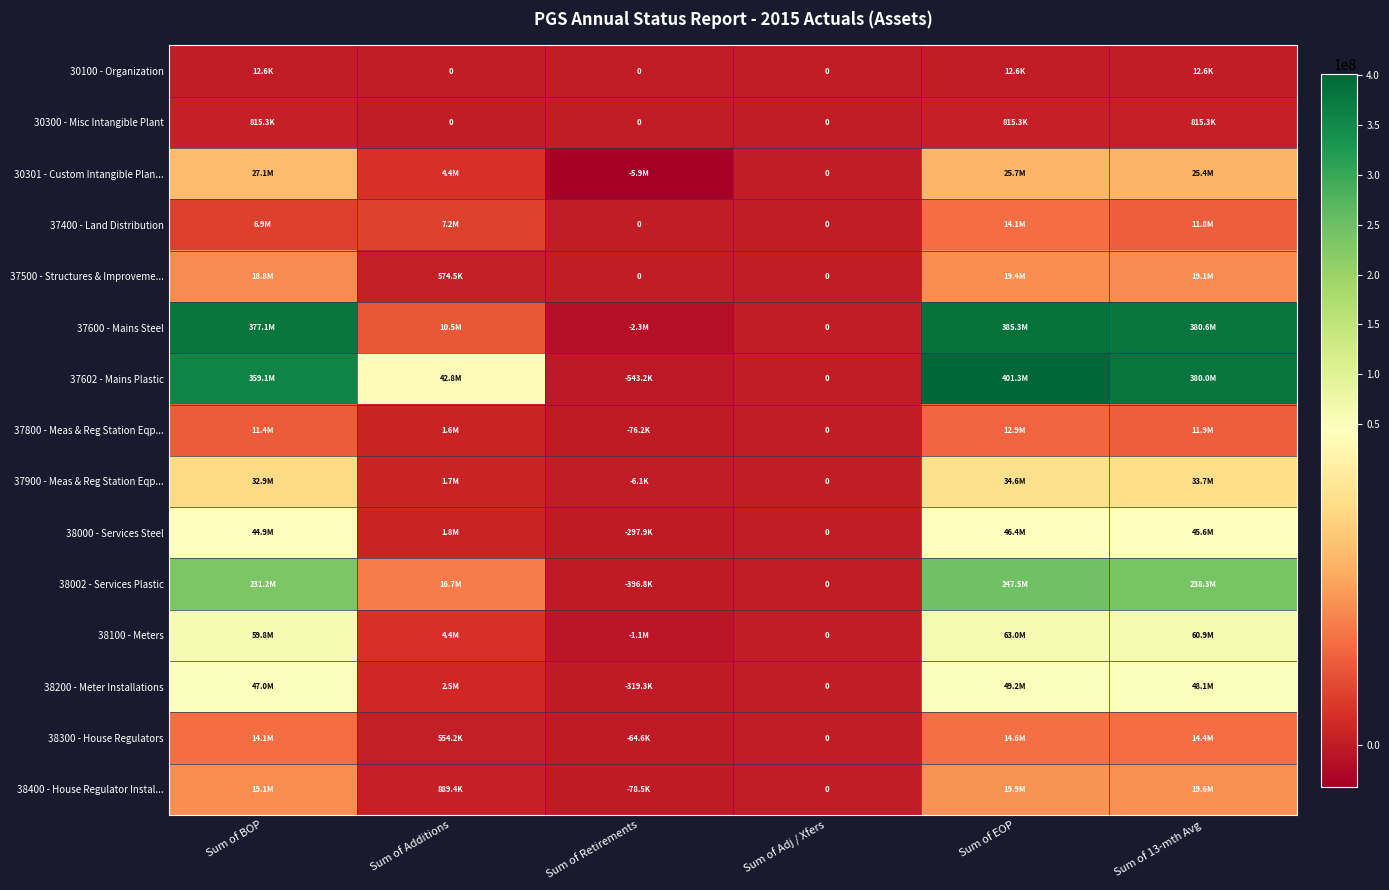

Rank the series at Sum of EOP from lowest to highest value.

30100 - Organization, 30300 - Misc Intangible Plant, 37800 - Meas & Reg Station Eqp..., 37400 - Land Distribution, 38300 - House Regulators, 37500 - Structures & Improveme..., 38400 - House Regulator Instal..., 30301 - Custom Intangible Plan..., 37900 - Meas & Reg Station Eqp..., 38000 - Services Steel, 38200 - Meter Installations, 38100 - Meters, 38002 - Services Plastic, 37600 - Mains Steel, 37602 - Mains Plastic